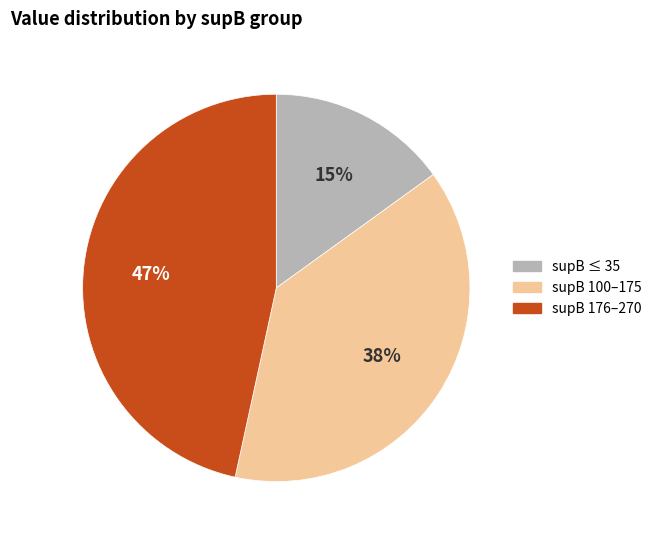

Is there a majority slice in this chart?

No